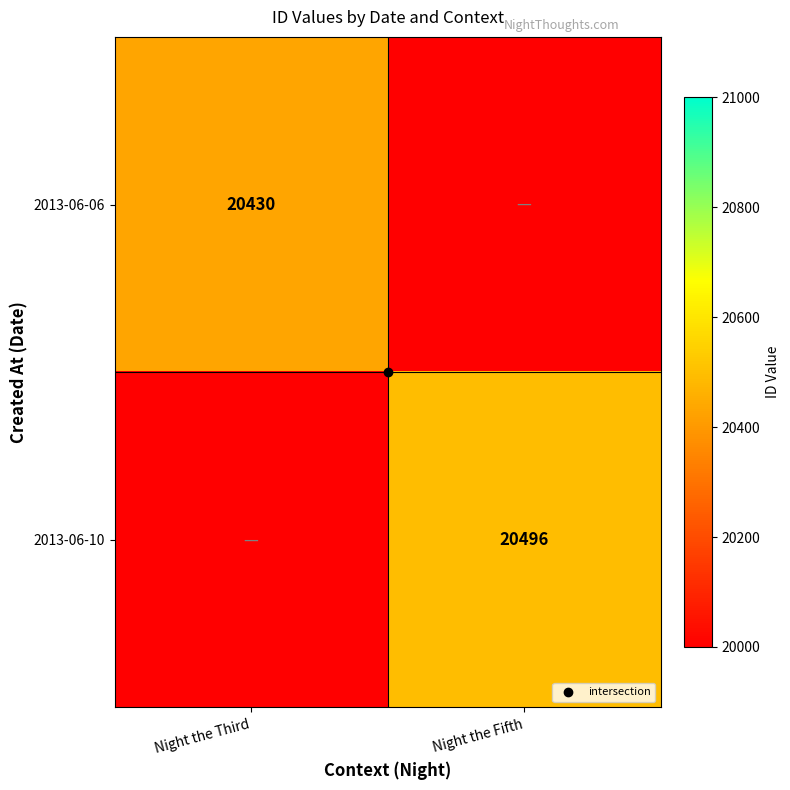

Count the number of data series in this chart.

2